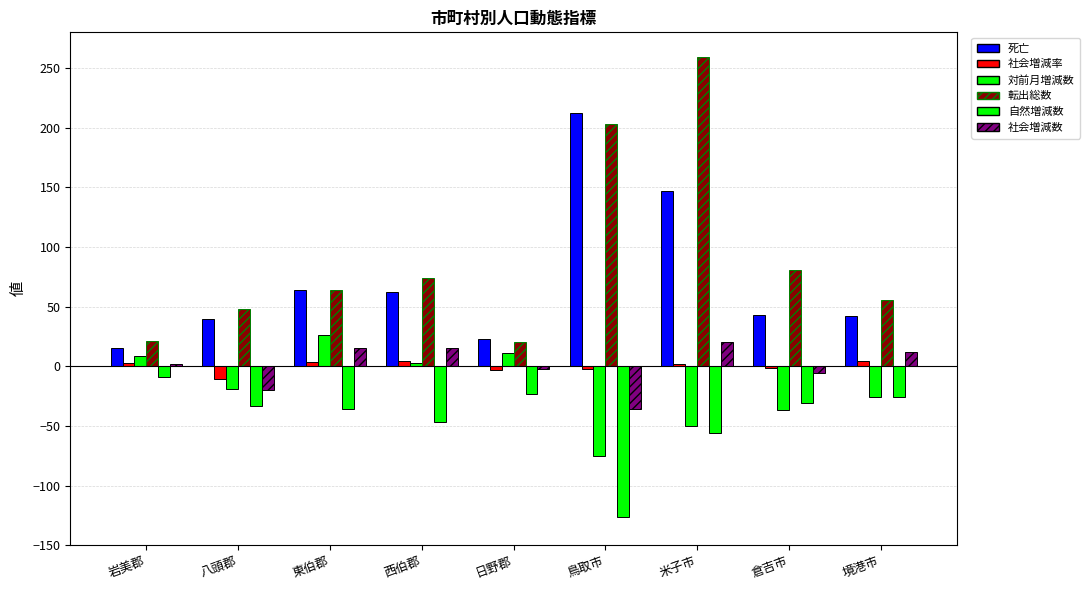

Count the number of data series in this chart.

6